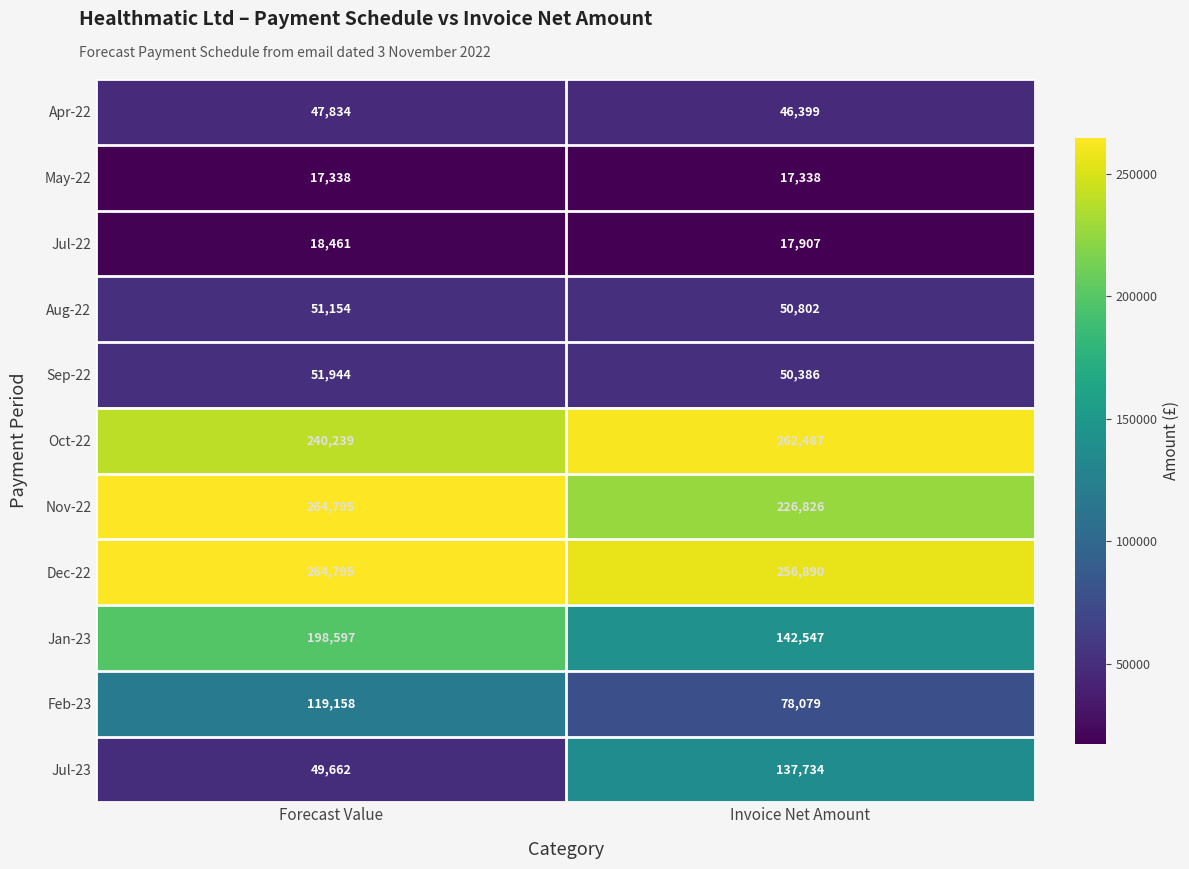

What is the difference between the maximum and minimum values in the Nov-22 series?

37969